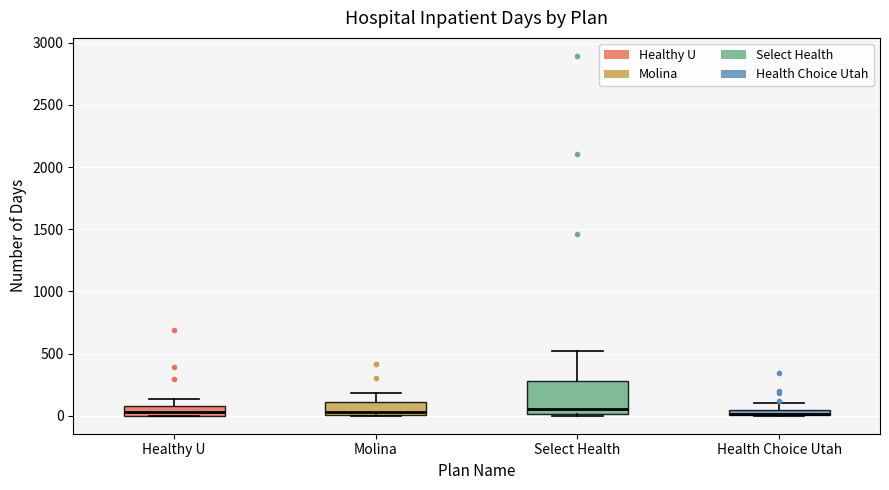

Comparing the boxes themselves (not the whiskers), which one is the tallest?

Select Health